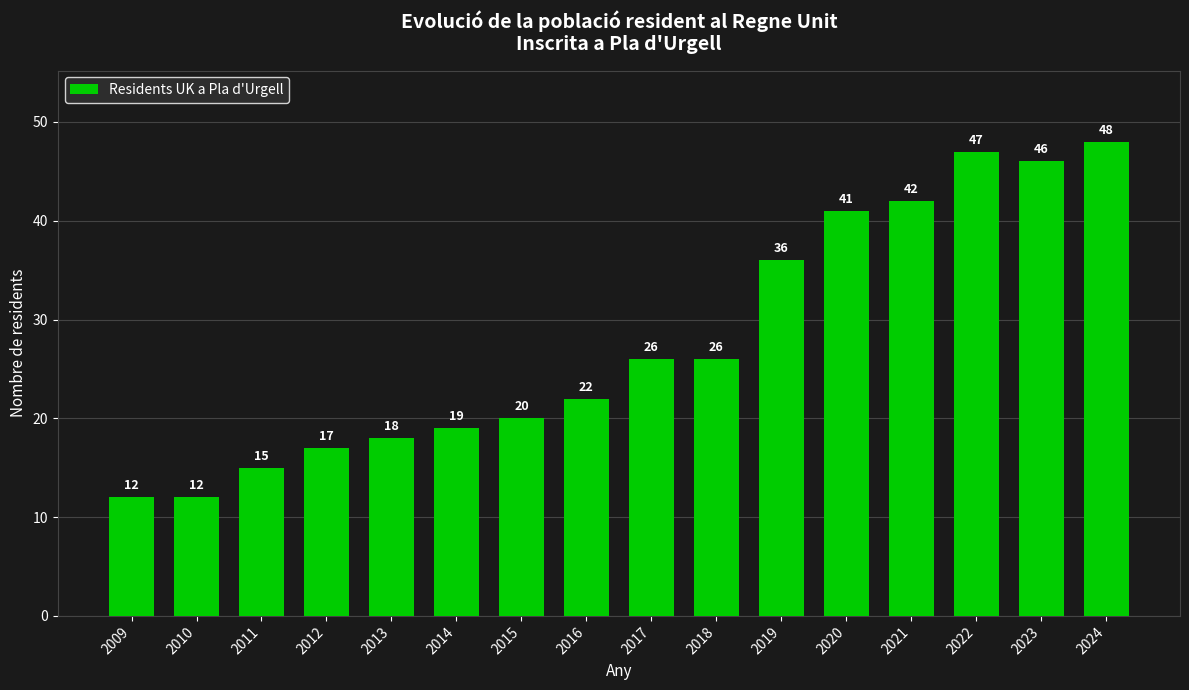

What is the difference between the values at 2024 and 2012?

31